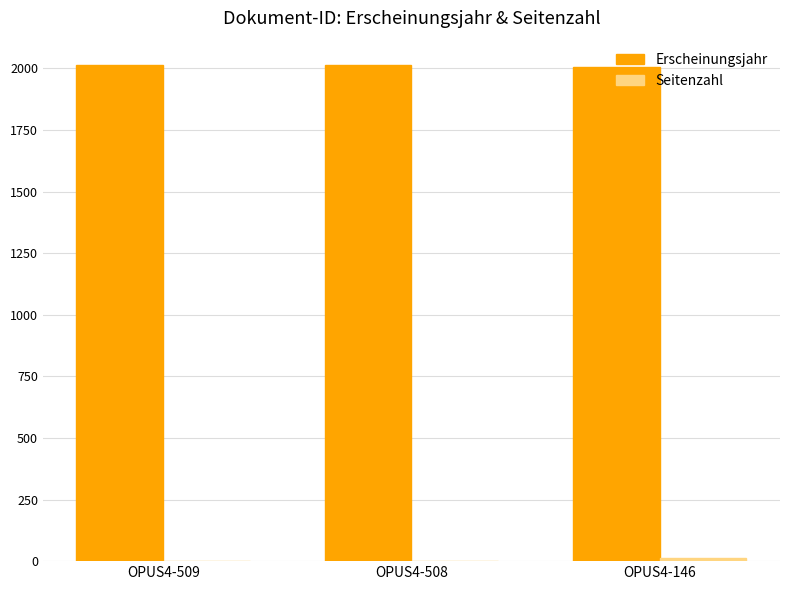

Which series has the largest total across all categories?

Erscheinungsjahr